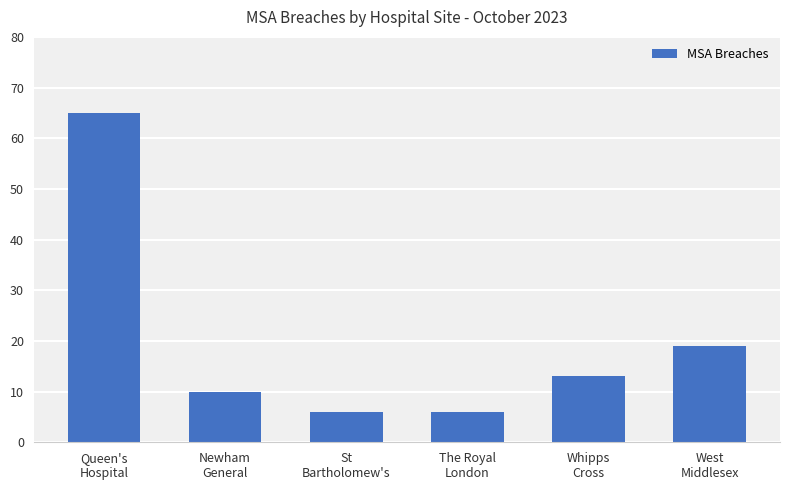

Reading left to right, list all the values displayed in this chart.

65	10	6	6	13	19